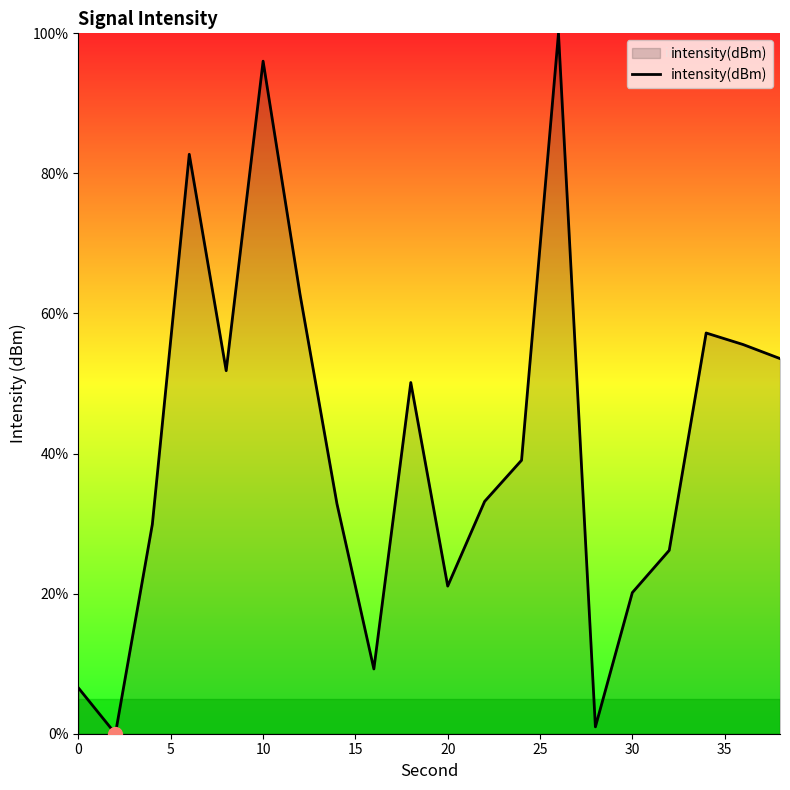

What is the greatest value displayed?

100.0